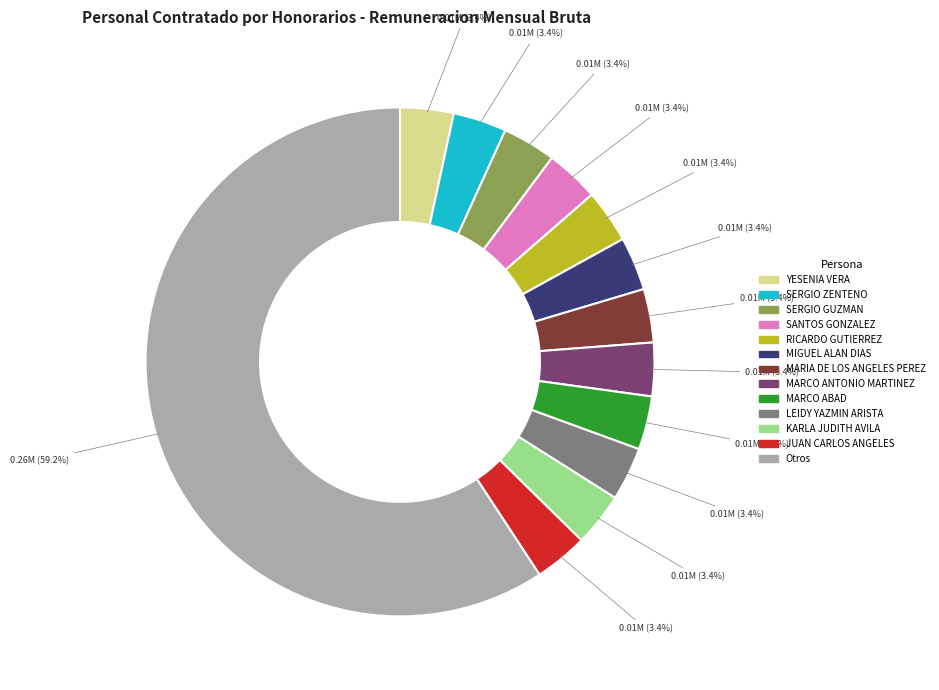

Does any single category account for the majority?

Yes